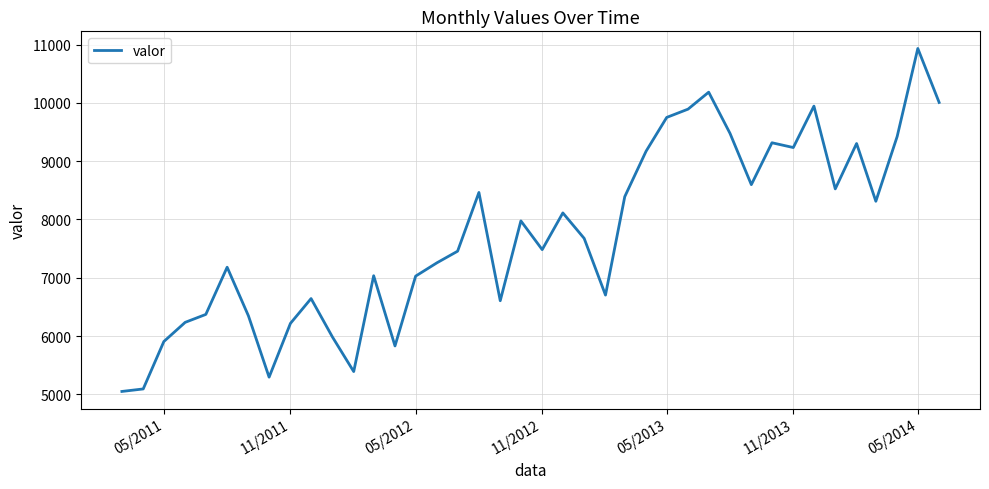

What is the greatest value displayed?

10935